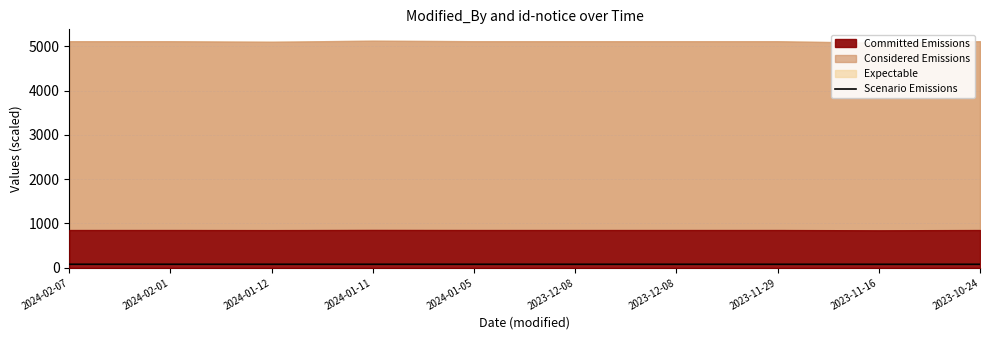

Which has a higher value, 2024-02-01 or 2024-01-05?

2024-02-01